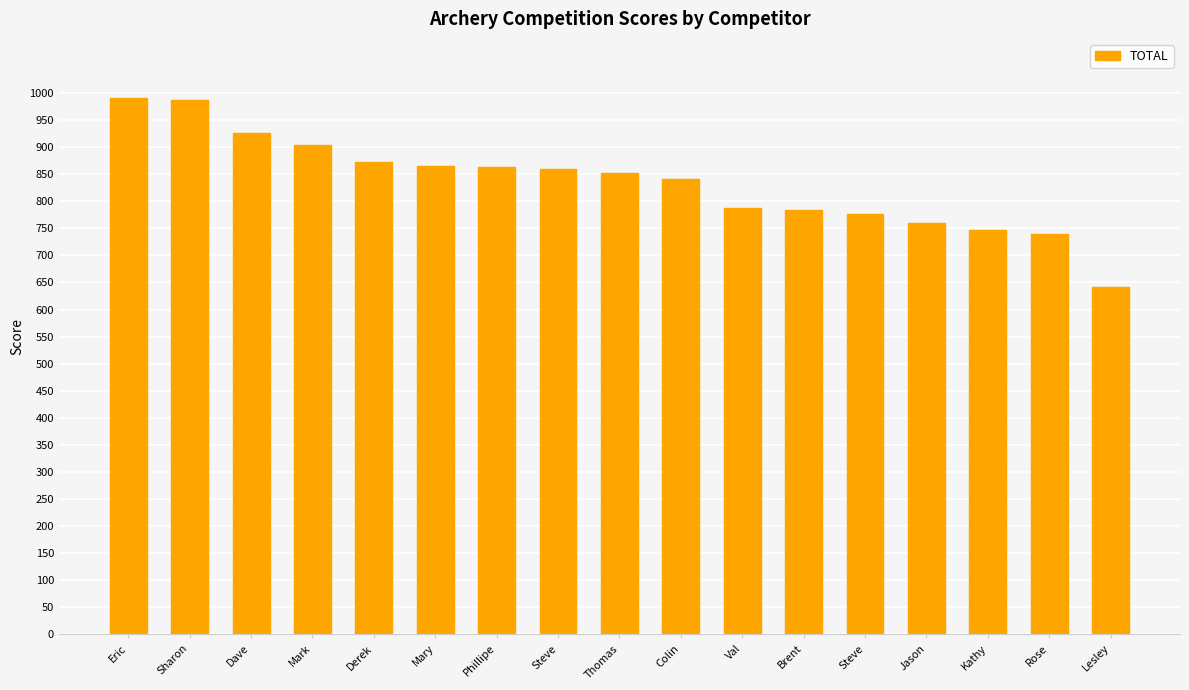

What is the minimum value shown in the chart?

642